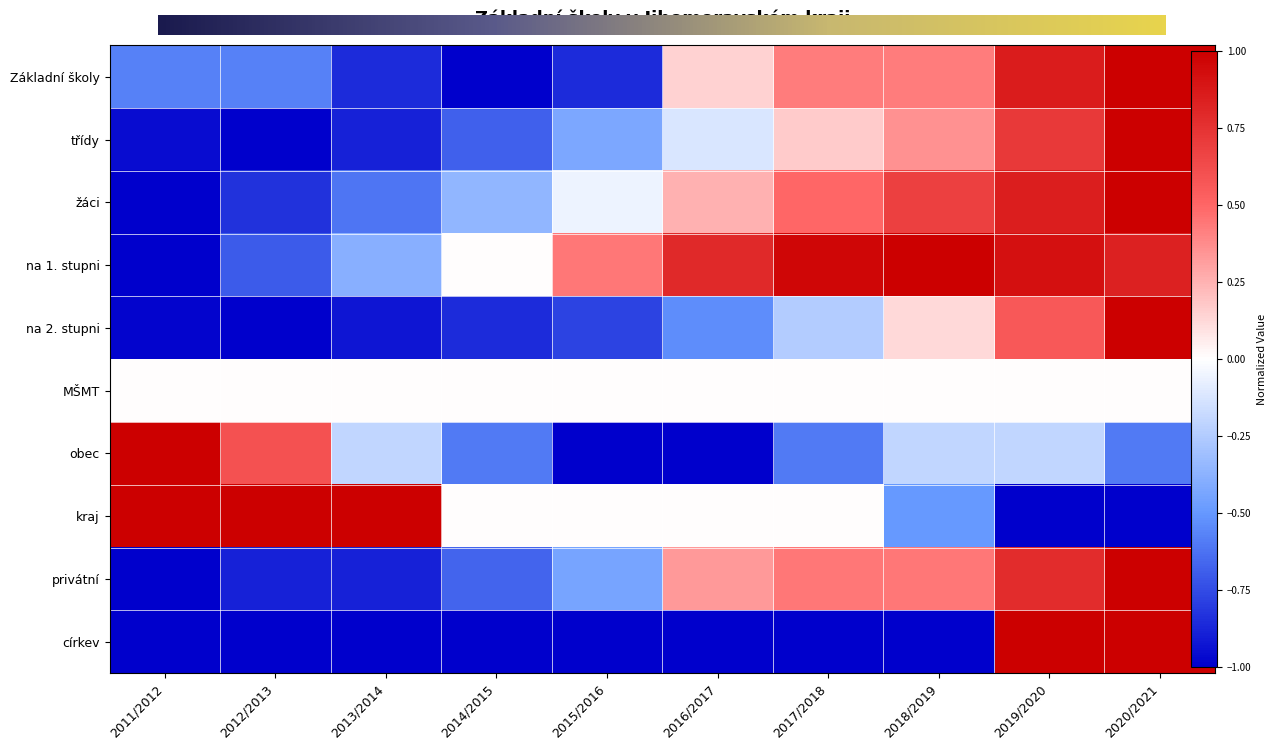

What is the highest value of the na 1. stupni series?

1.0